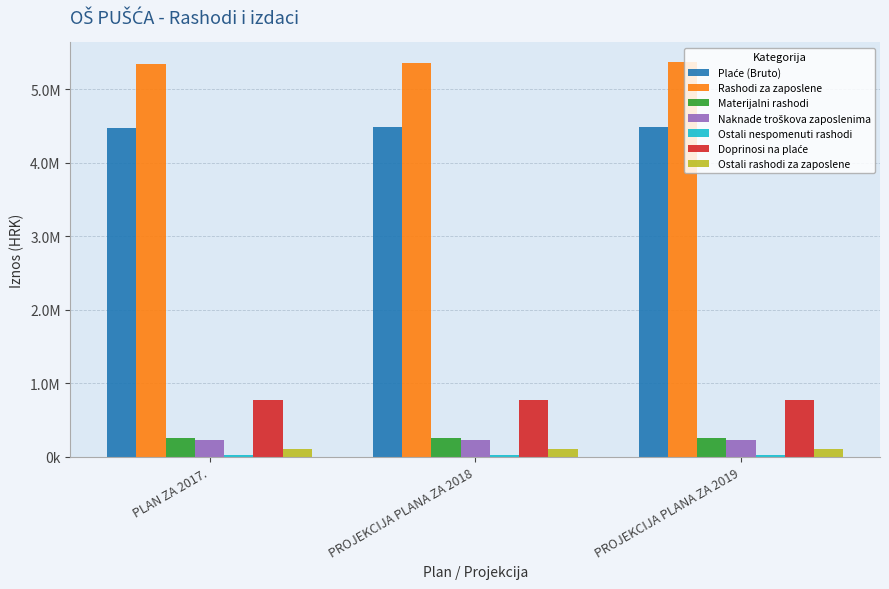

Are the bars grouped side by side (vs. stacked)?

Yes